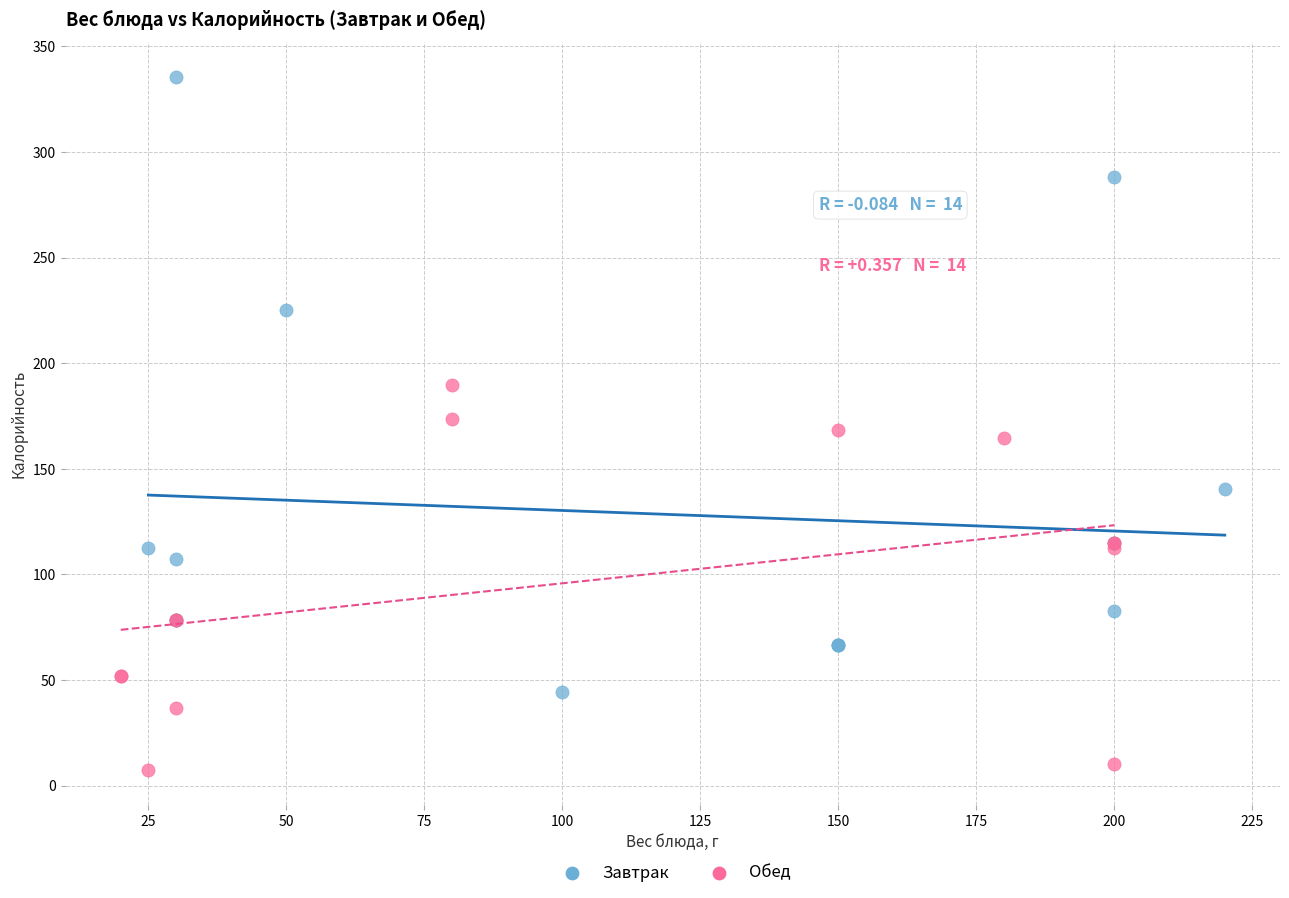

Which series contains the highest Y value?

Завтрак